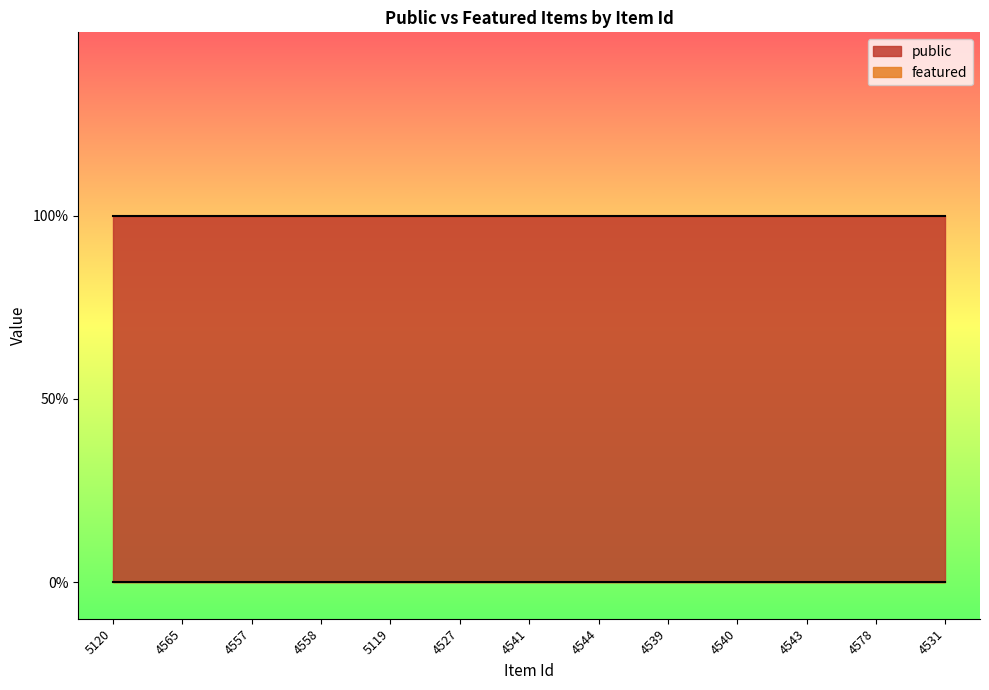

Which series has the largest total across all categories?

public